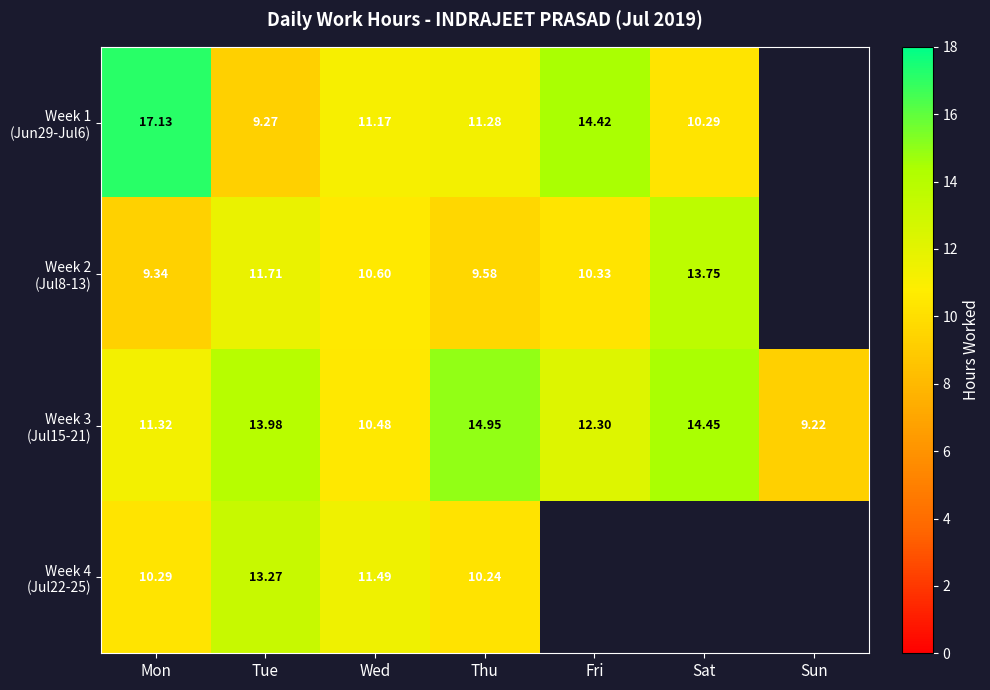

Where does the Week 3 (Jul15-21) series first go above 12?

Tue